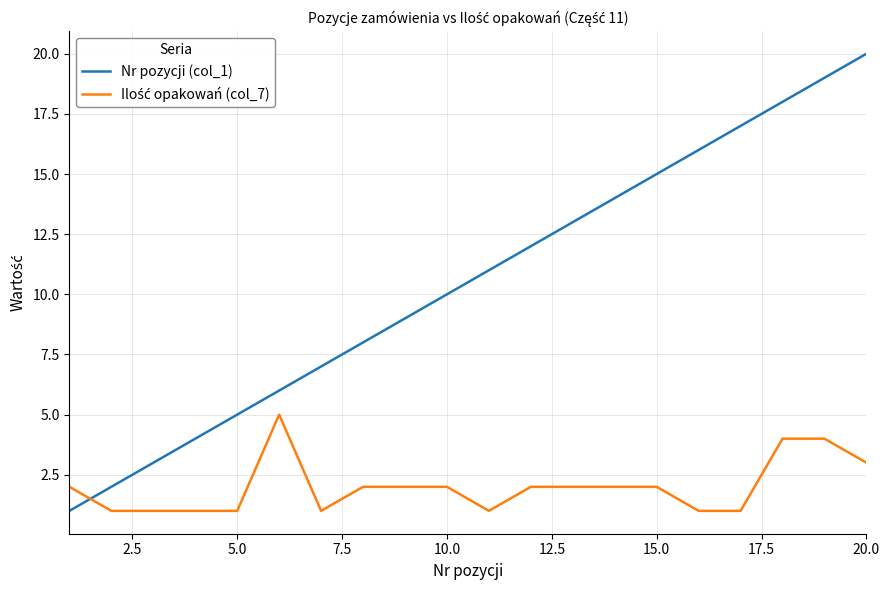

Which series has the largest total across all categories?

Nr pozycji (col_1)